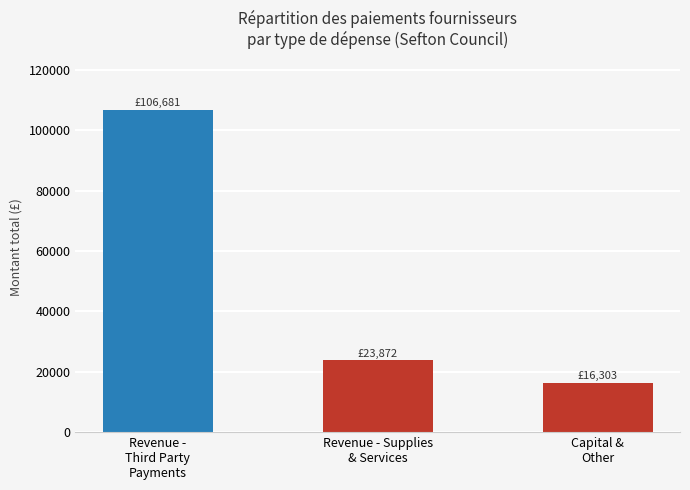

What position from the right is Revenue - Supplies
& Services?

2